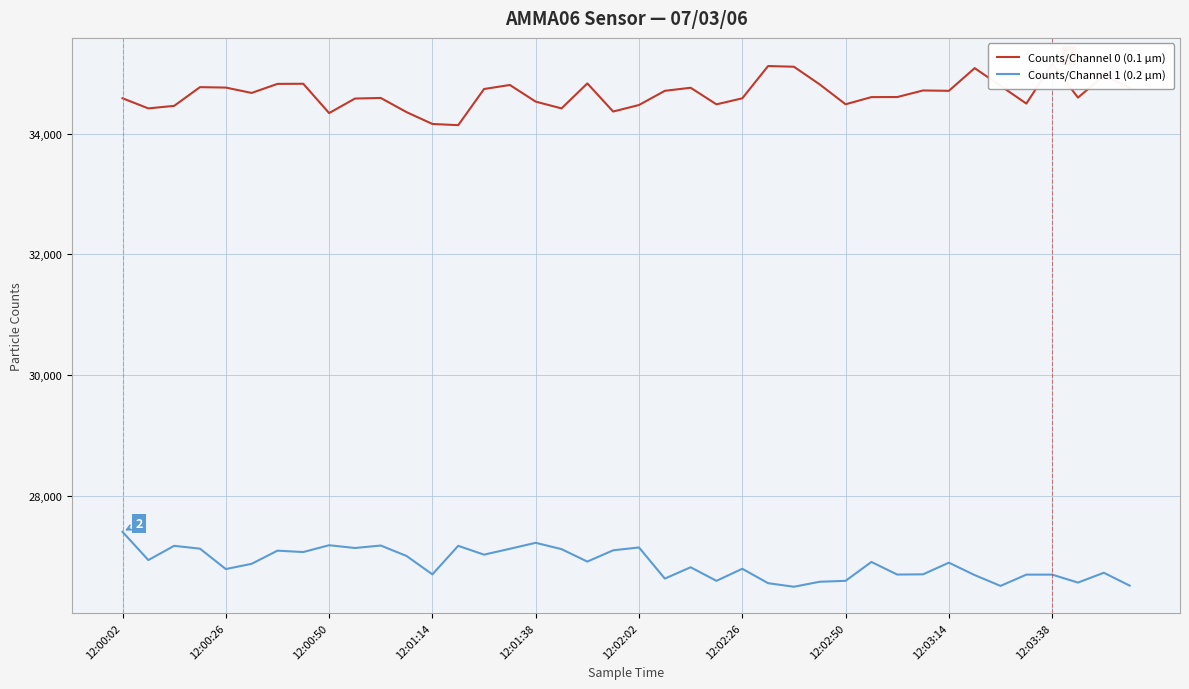

The value of Counts/Channel 1 (0.2 µm) at 12:00:50 is 27183. True or false?

True